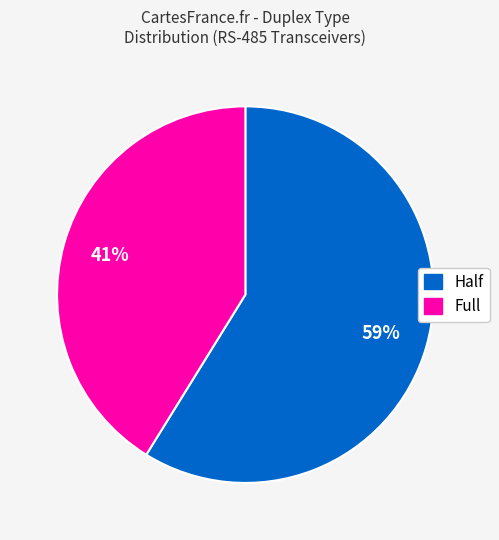

To the nearest percent, what portion does Full represent?

41%